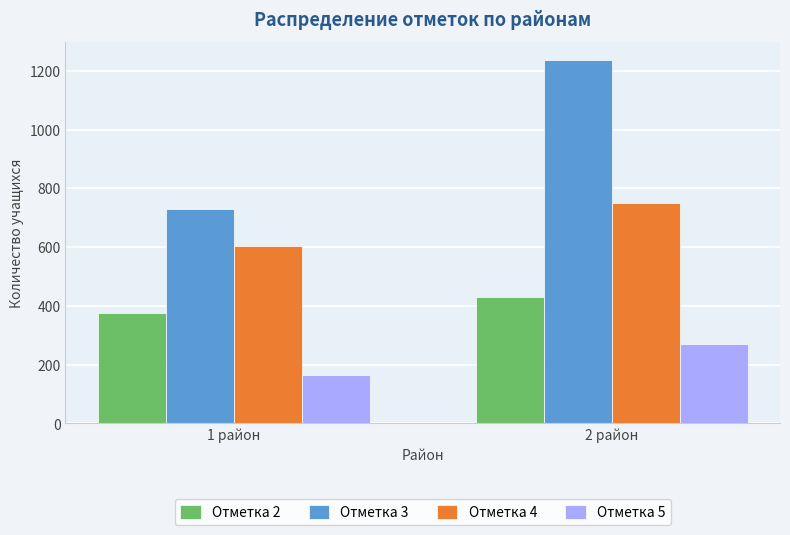

Which series has the largest range (max minus min)?

Отметка 3